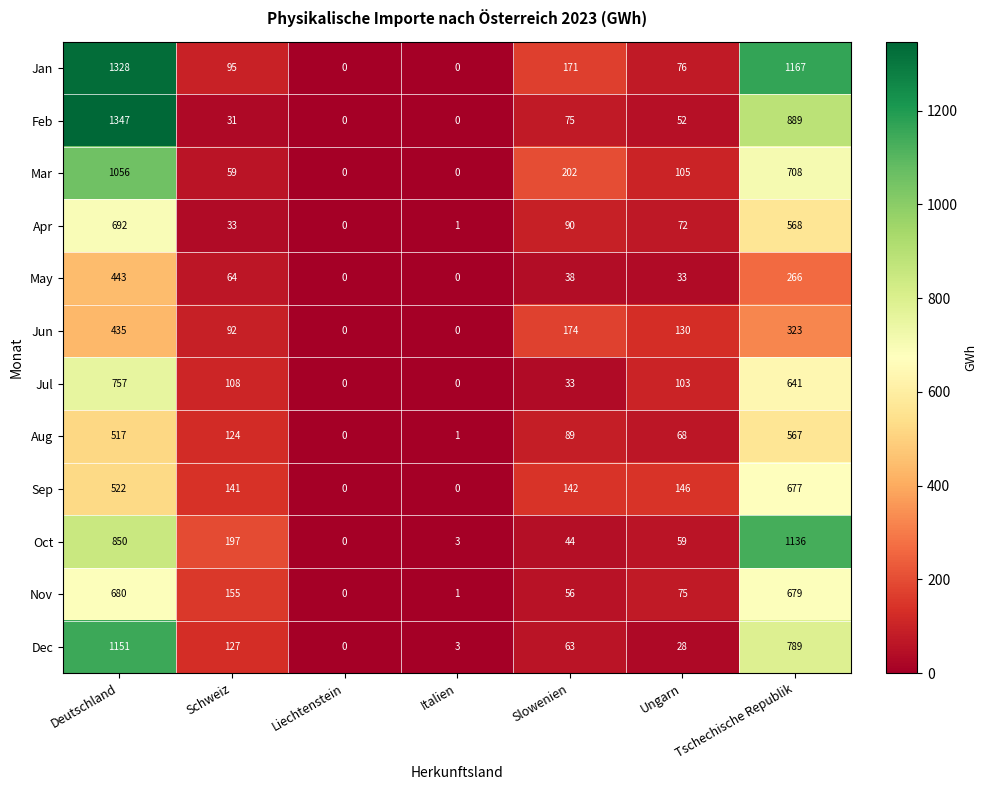

How many distinct data groups are displayed?

12